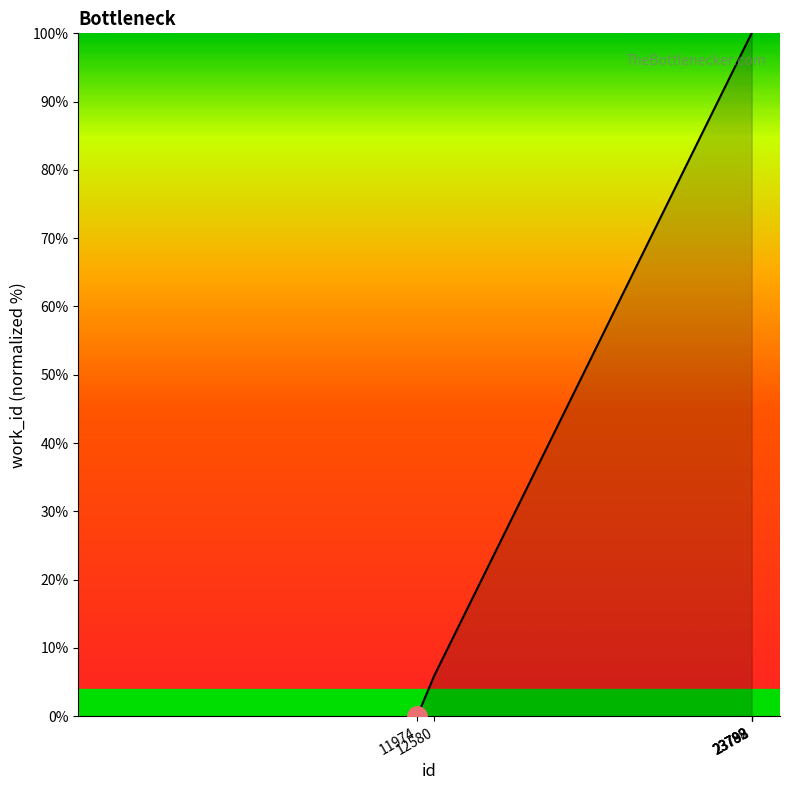

The value at 23792 is 100.0. True or false?

True